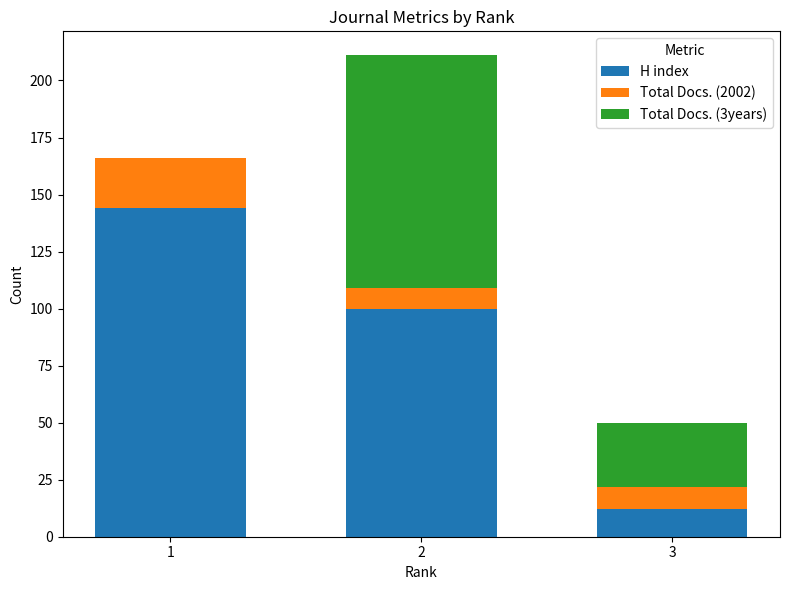

The value of H index at 2 is 154. True or false?

False